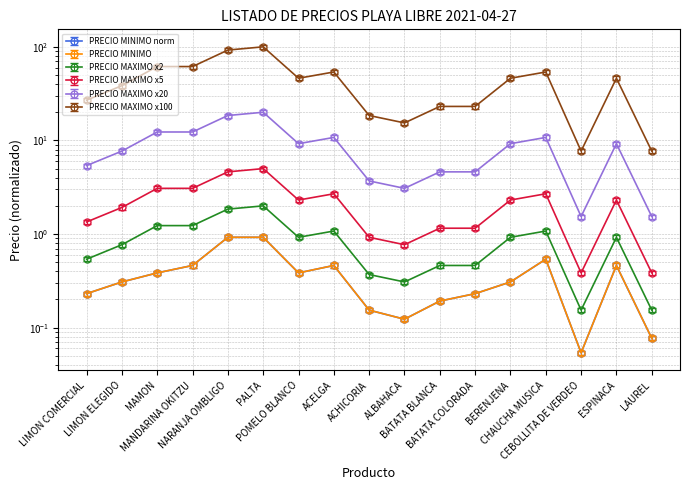

Between MANDARINA OKITZU and LAUREL, which series saw the biggest shift?

PRECIO MAXIMO